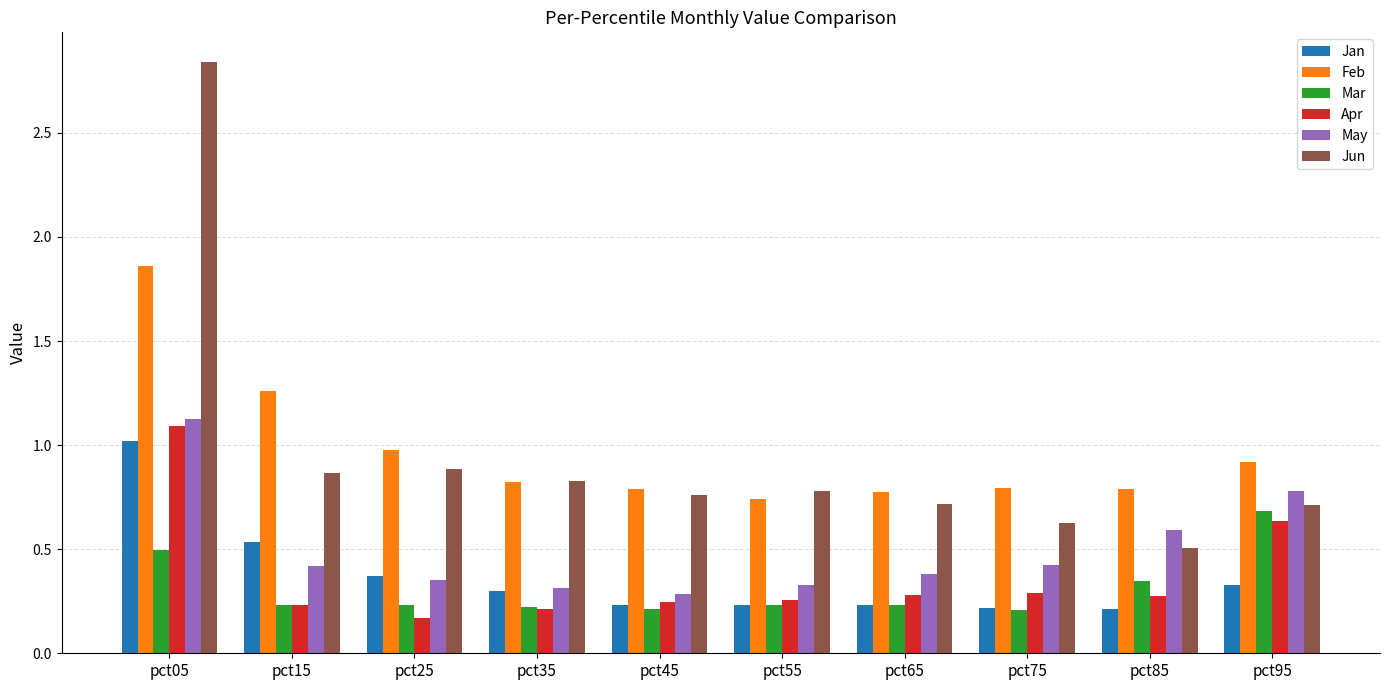

What is the highest value of the May series?

1.1